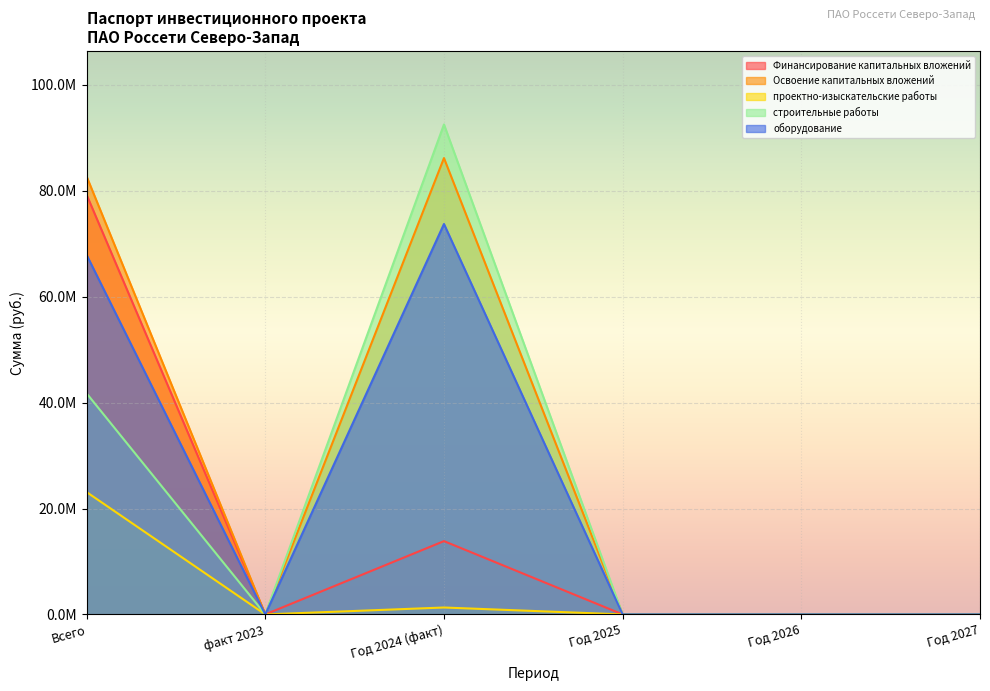

What is the difference between the Освоение капитальных вложений values at Год 2024 (факт) and факт 2023?

86174013